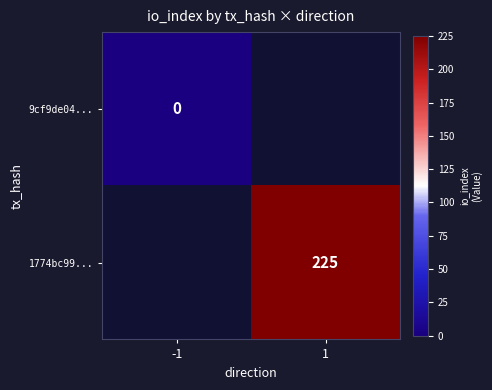

List the labels in order of 9cf9de04... value, smallest first.

-1, 1